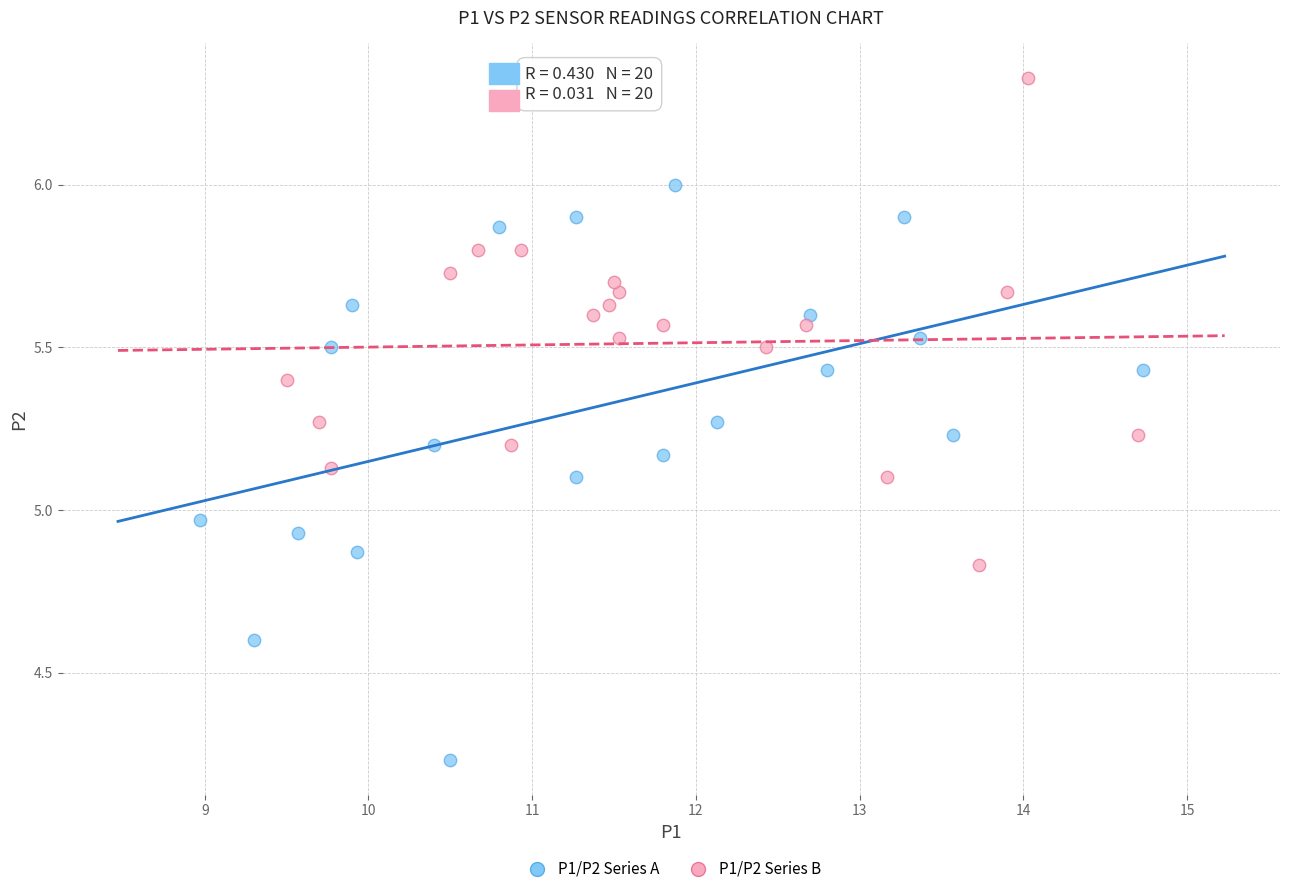

Which series has the largest Y range (max minus min)?

P1/P2 Series A